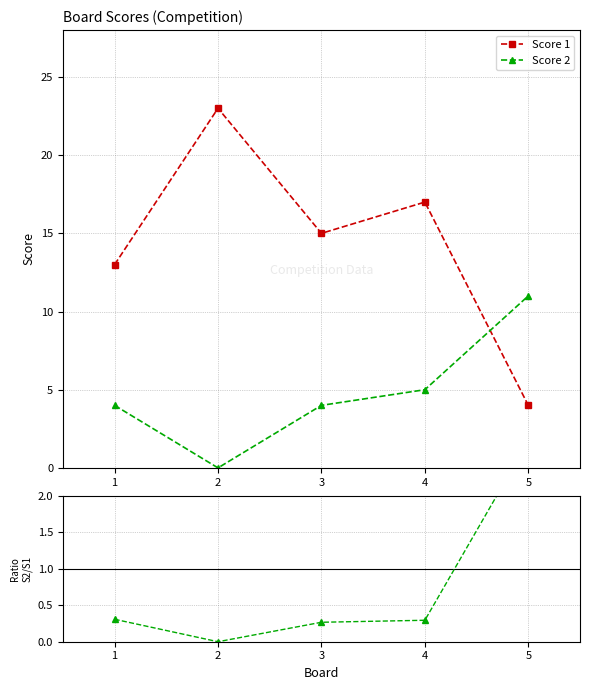

True or false: Score 2 / Score 1 and Score 2 intersect in this chart.

False